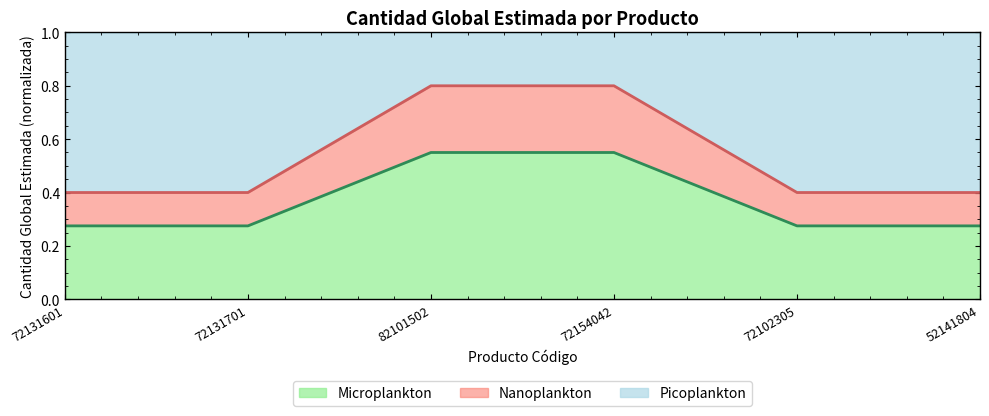

List the labels in order of value, smallest first.

72131601, 72131701, 72102305, 52141804, 82101502, 72154042